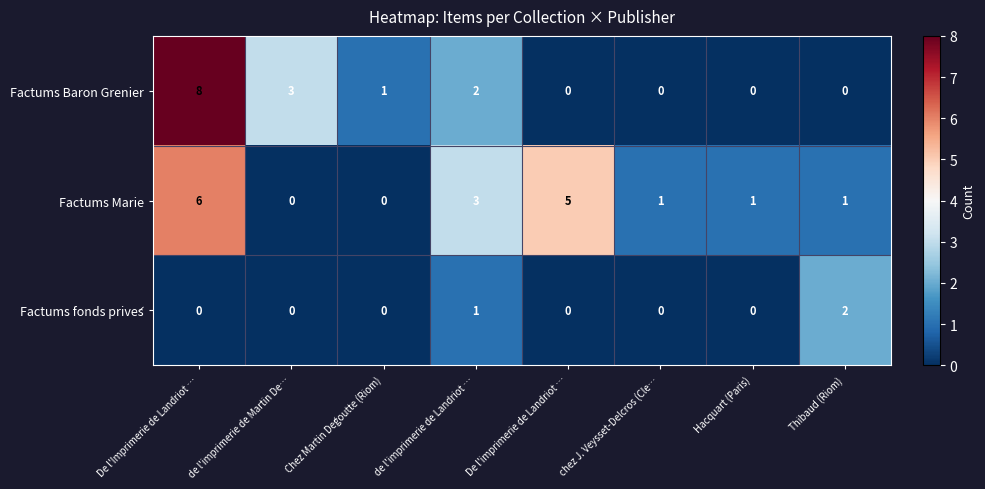

What is the difference between the maximum and second lowest values in the Factums Marie series?

6